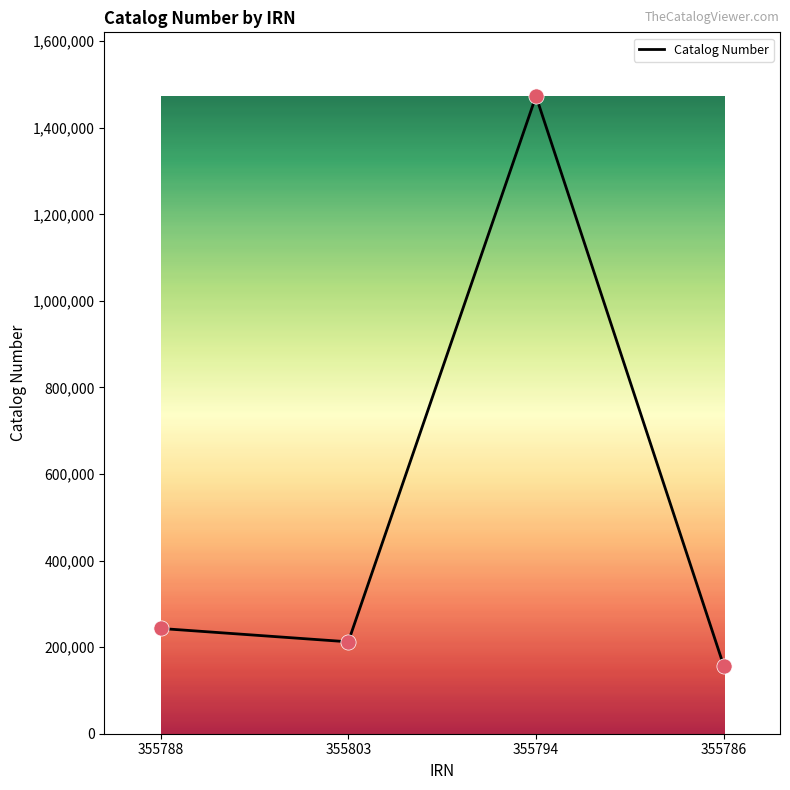

Which has a higher value, 355803 or 355786?

355803